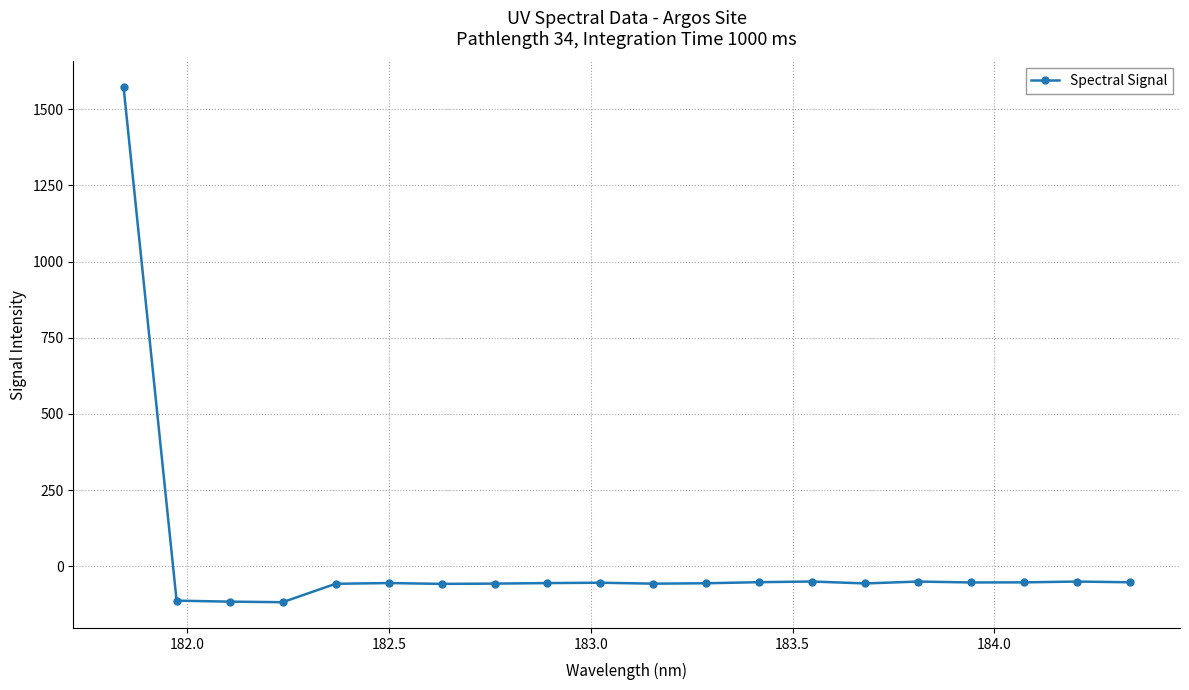

What is the difference between the maximum and second lowest values?

1687.5